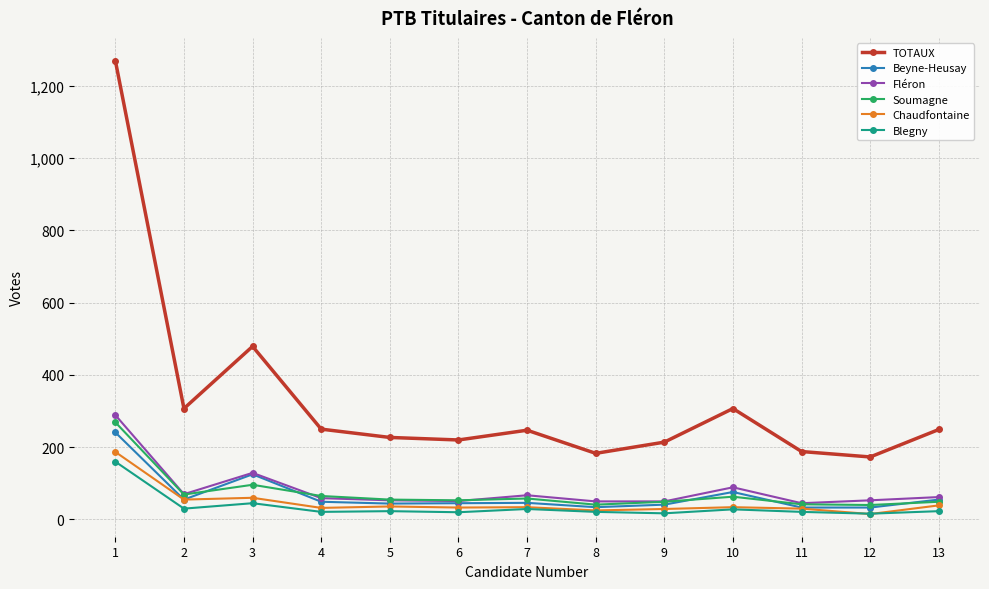

What is the maximum value for Soumagne?

269